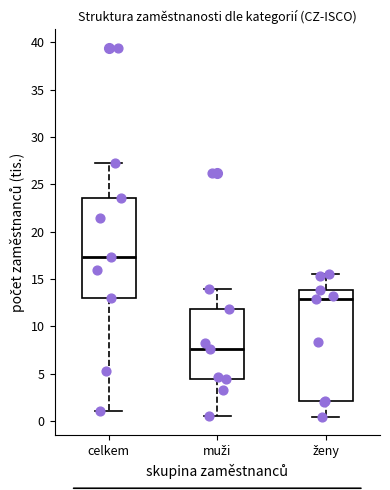

Reading left to right, transcribe this box plot: for each box, give where its median line is, the range the box spans, and where its two whiskers end, as read against the y-axis. The values are not printed on the chart, so give them approximately, as read against the axis.

celkem: median 17.5, box 13.0 to 23.5, whiskers 1.0 to 27.5
muži: median 7.5, box 4.5 to 12.0, whiskers 0.5 to 14.0
ženy: median 13.0, box 2.0 to 14.0, whiskers 0.5 to 15.5